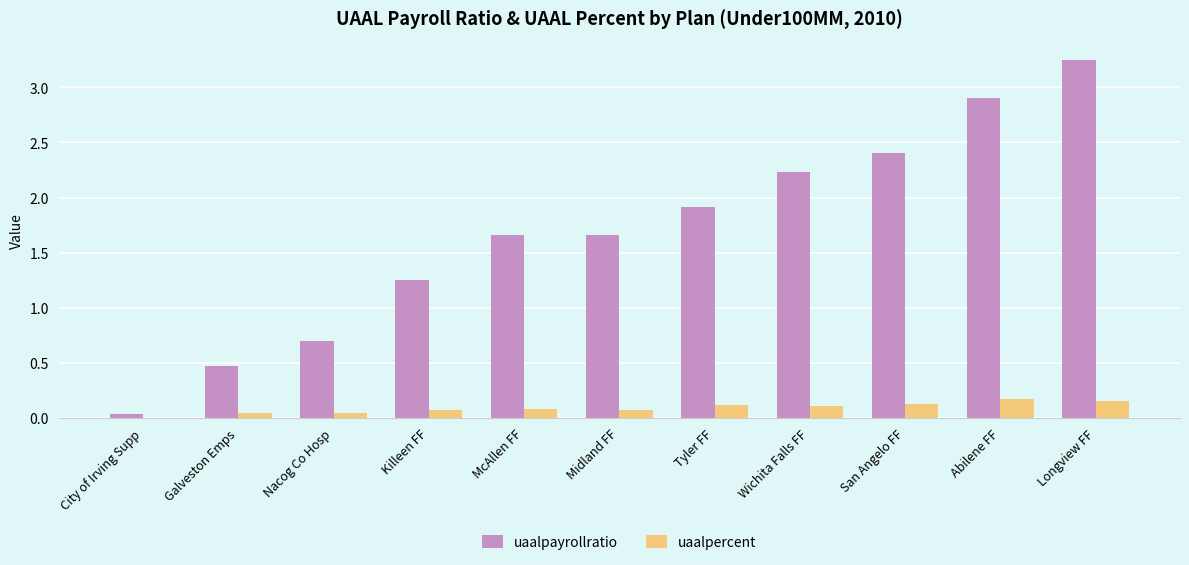

Which series has the largest range (max minus min)?

uaalpayrollratio